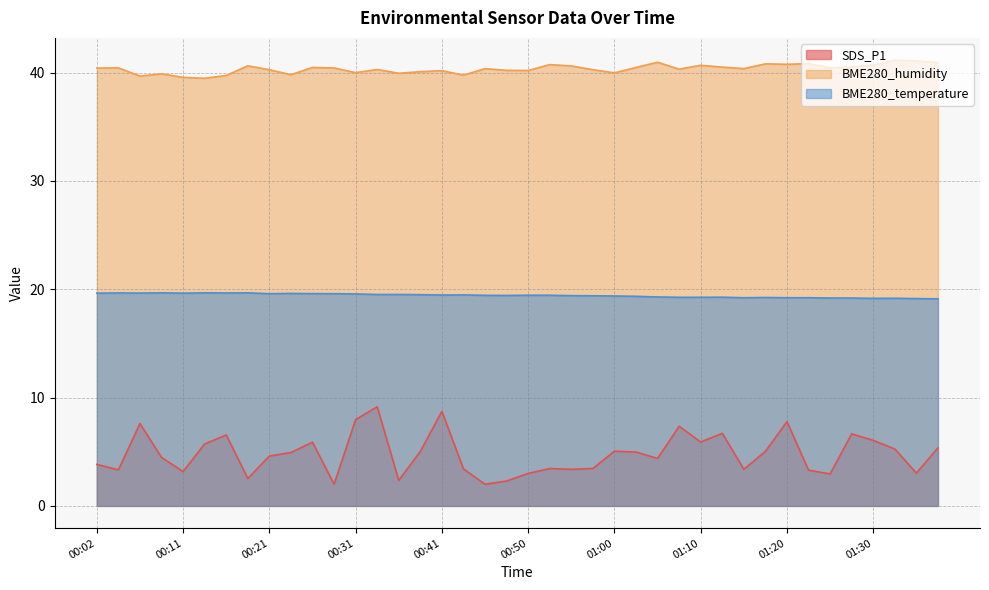

What is the value of the BME280_humidity point at the 6th from the left?

39.5